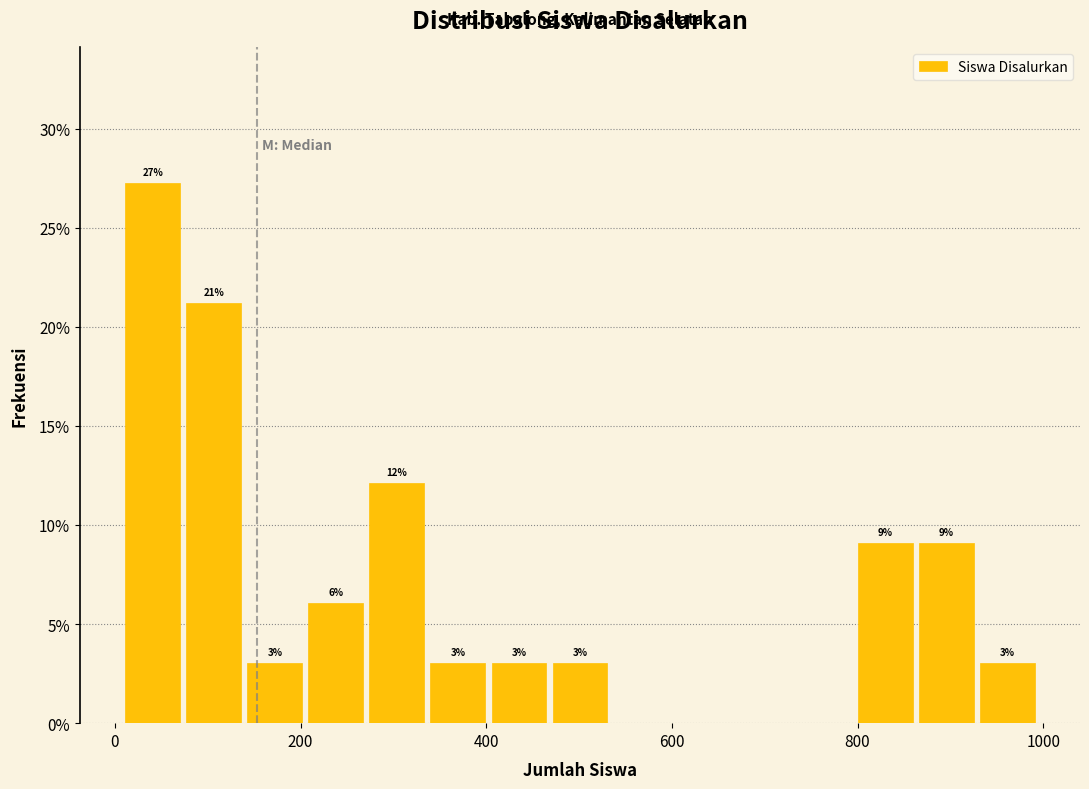

Around what value on the x-axis is the tallest bar? Give the approximate position of its centre, as read against the axis.

40